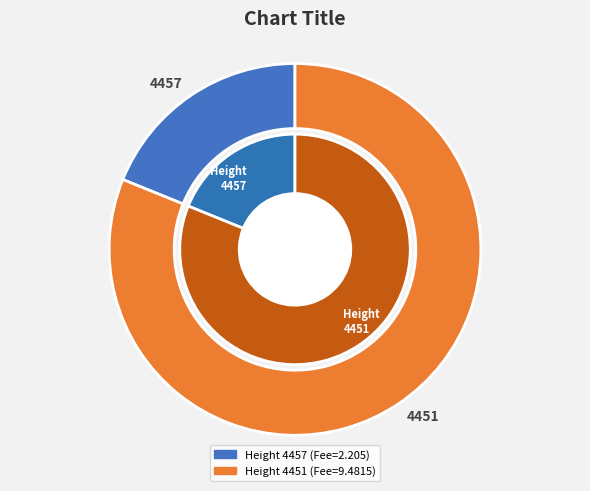

What percentage is the 4451 slice, to the nearest percent?

81%